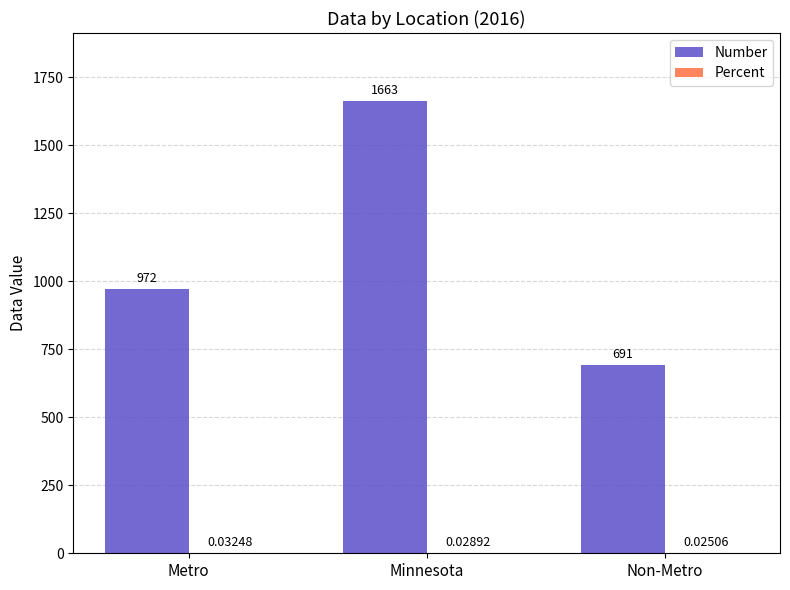

How many Number values are between 691 and 1663?

3